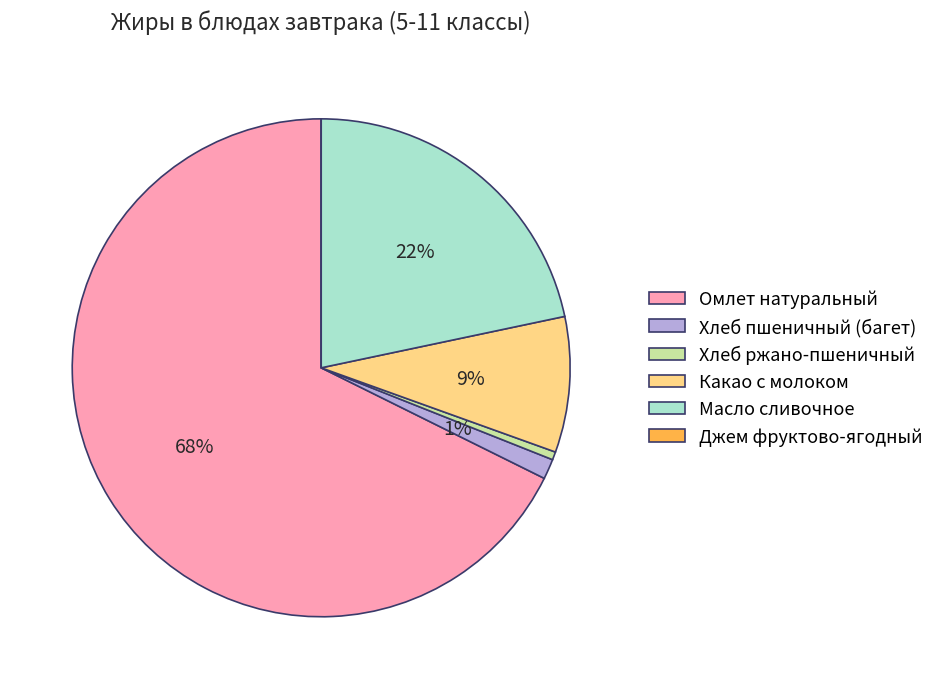

What percentage is the Какао с молоком slice, to the nearest percent?

9%